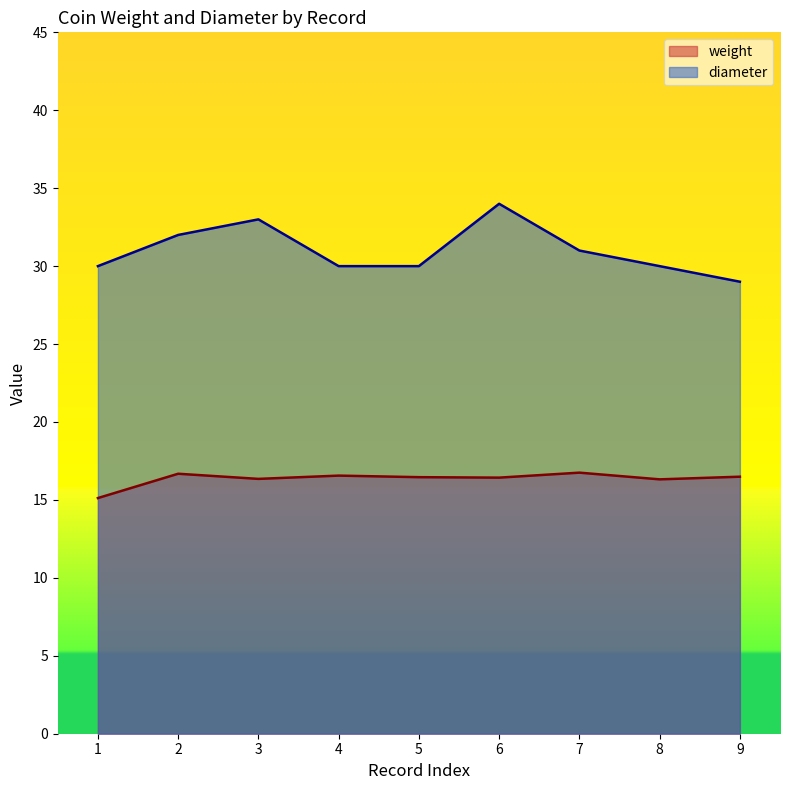

Reading left to right, transcribe all the data shown in this chart.

weight: 15.1	16.7	16.4	16.6	16.5	16.4	16.8	16.3	16.5
diameter: 30.0	32.0	33.0	30.0	30.0	34.0	31.0	30.0	29.0